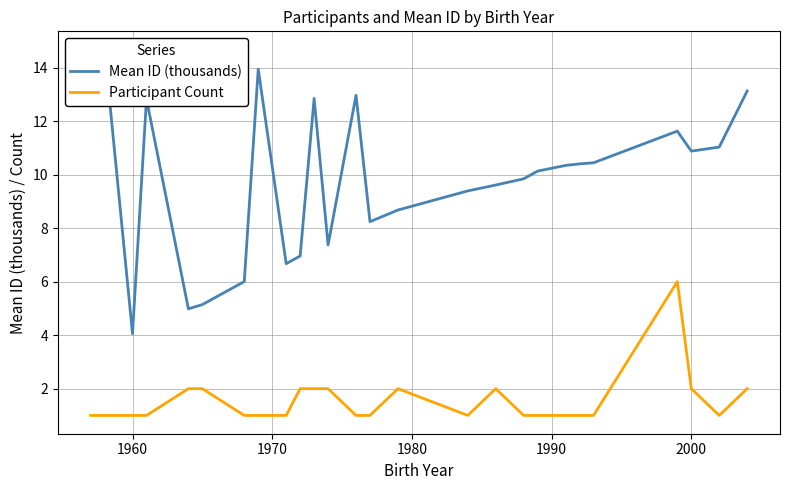

True or false: Participant Count has a value of 2.7 at 16.

False